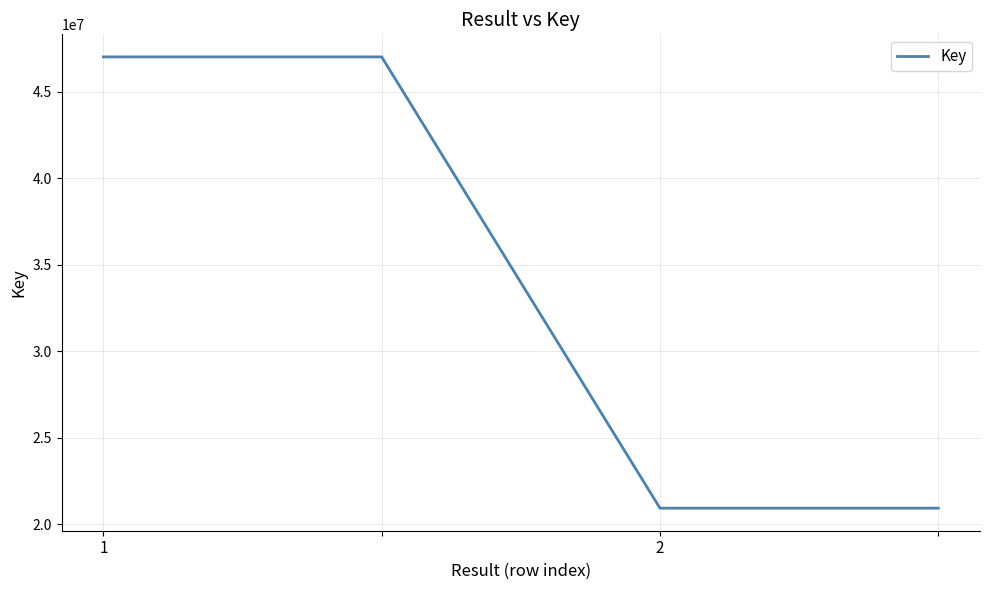

True or false: the data has more than 1 interior local peaks.

False